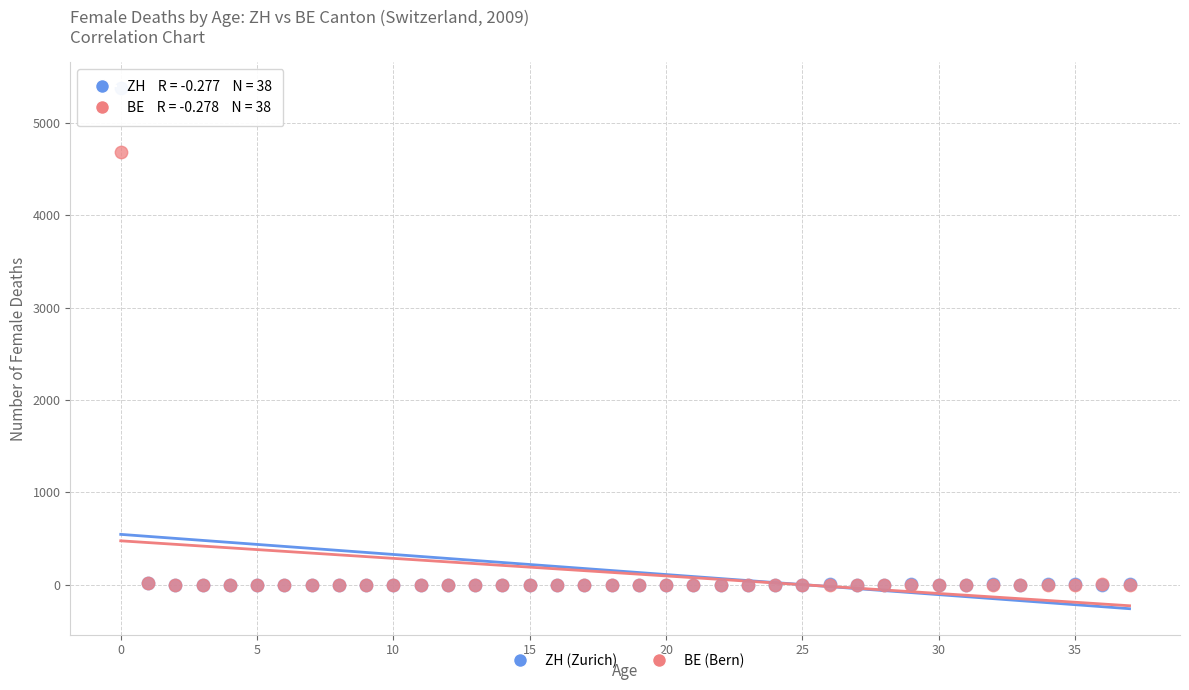

Across all series, what Y value is closest to 2688?

4689